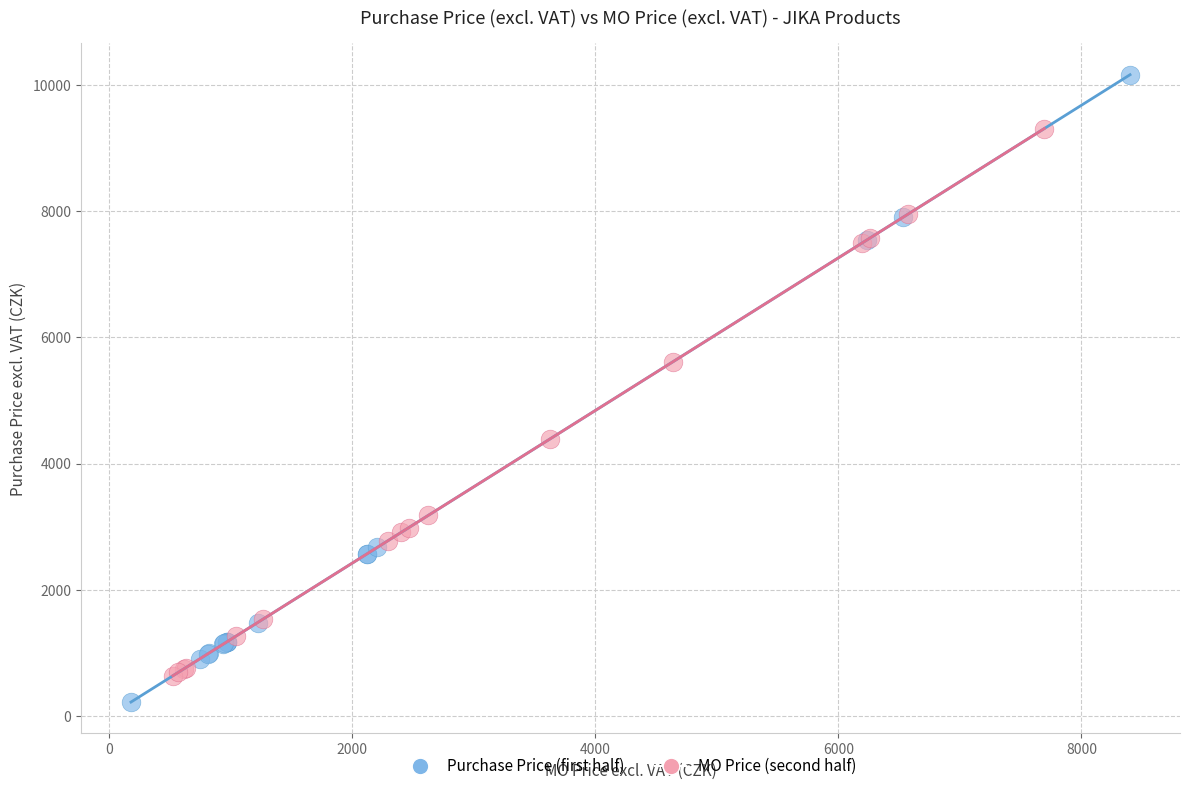

Which series reaches the maximum Y coordinate?

Purchase Price (first half)